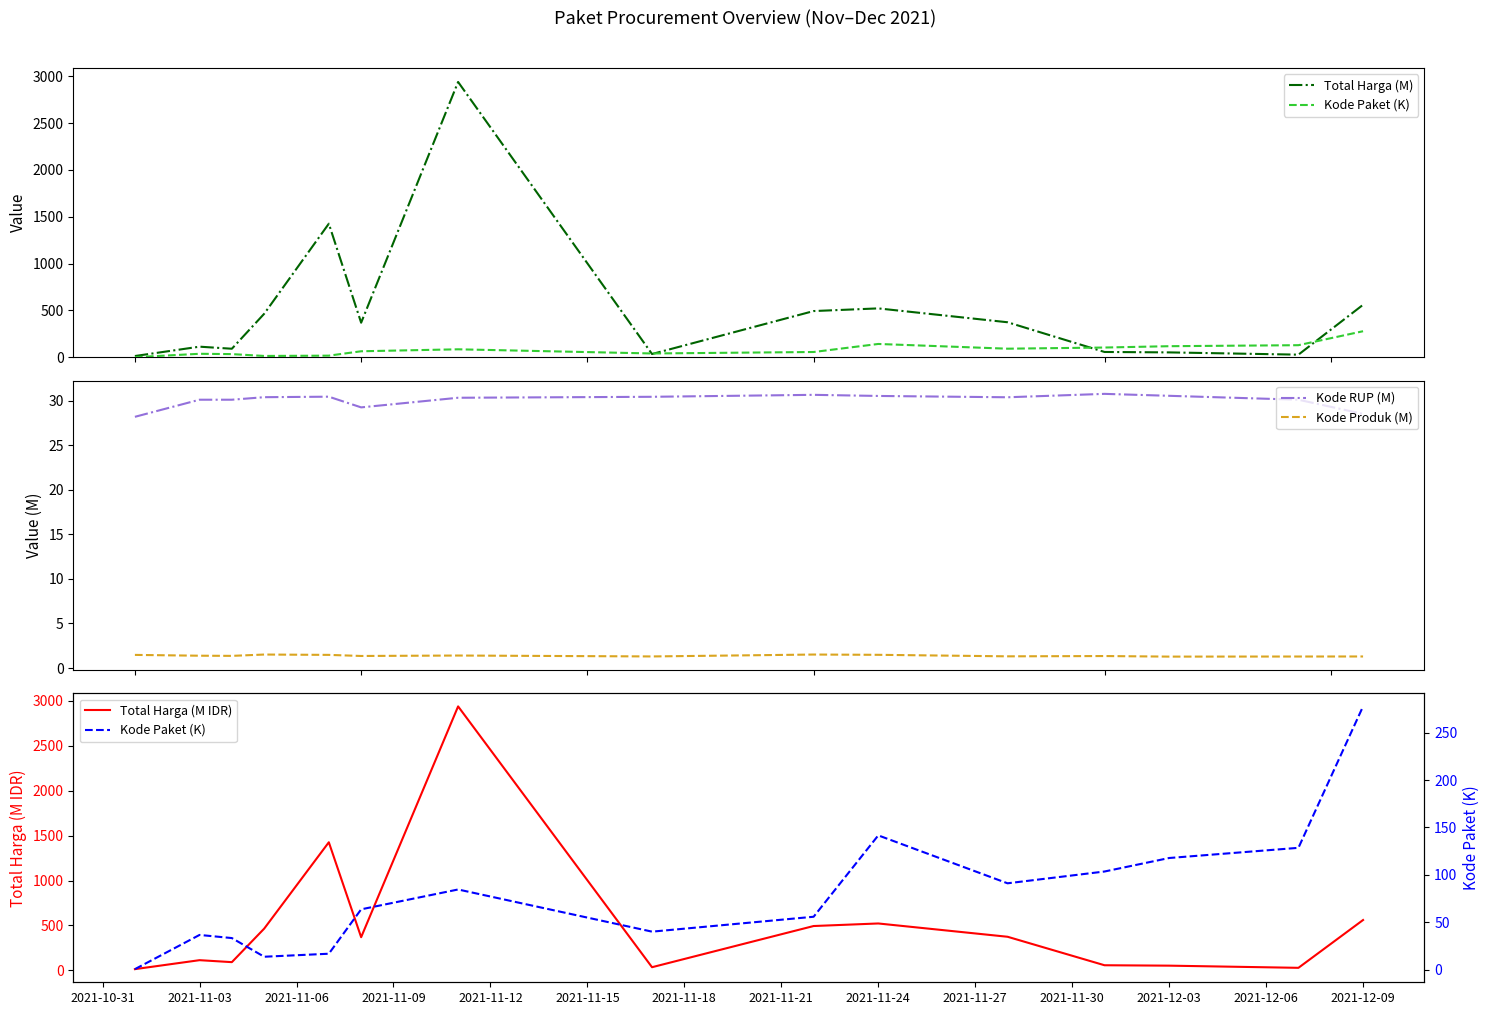

Which series has the widest spread of values?

Total Harga (M)